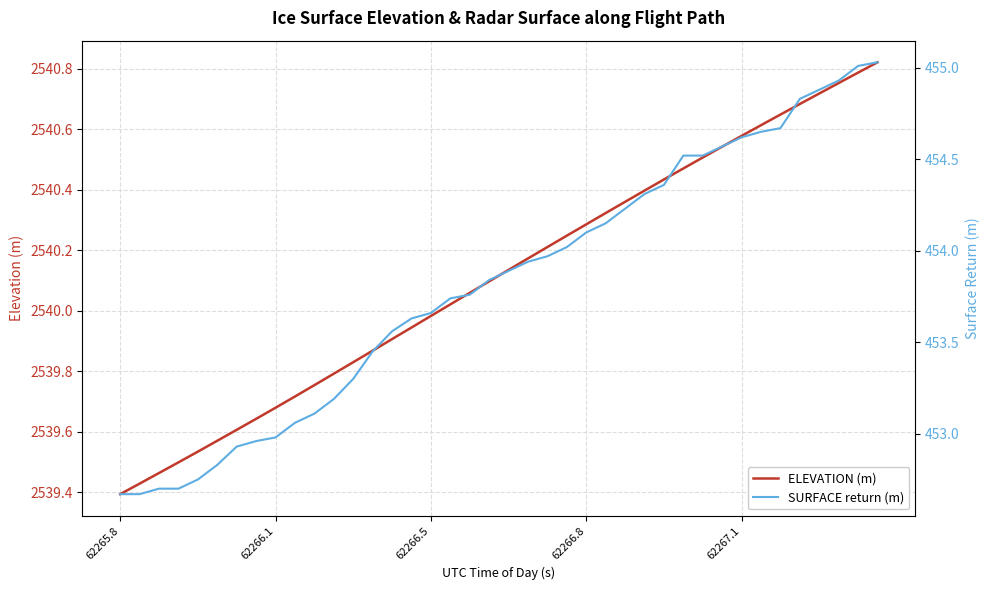

Which category has the lowest value in the ELEVATION (m) series?

62265.8